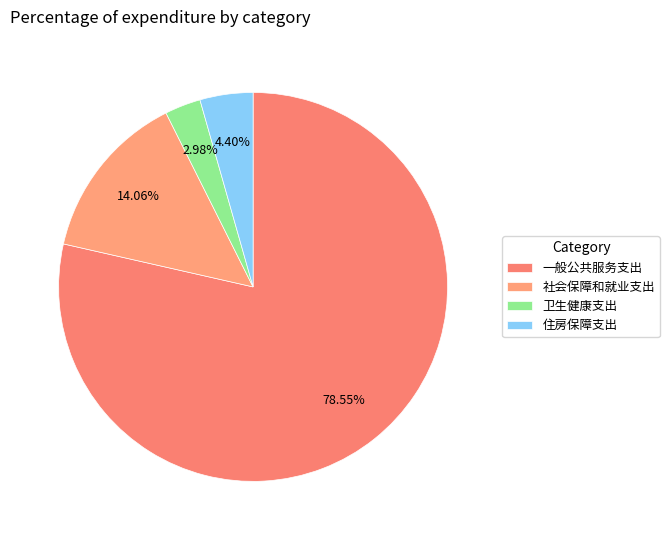

To the nearest percent, what is the difference between the 卫生健康支出 and 一般公共服务支出 slice percentages?

76%